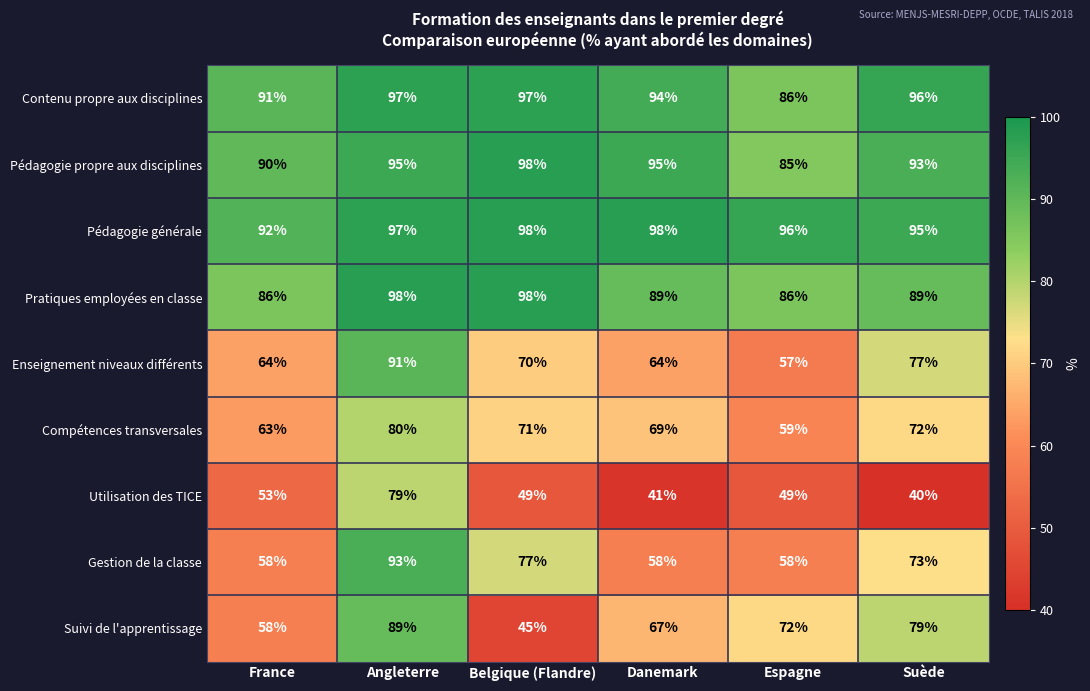

What is the maximum value for Suivi de l'apprentissage?

89